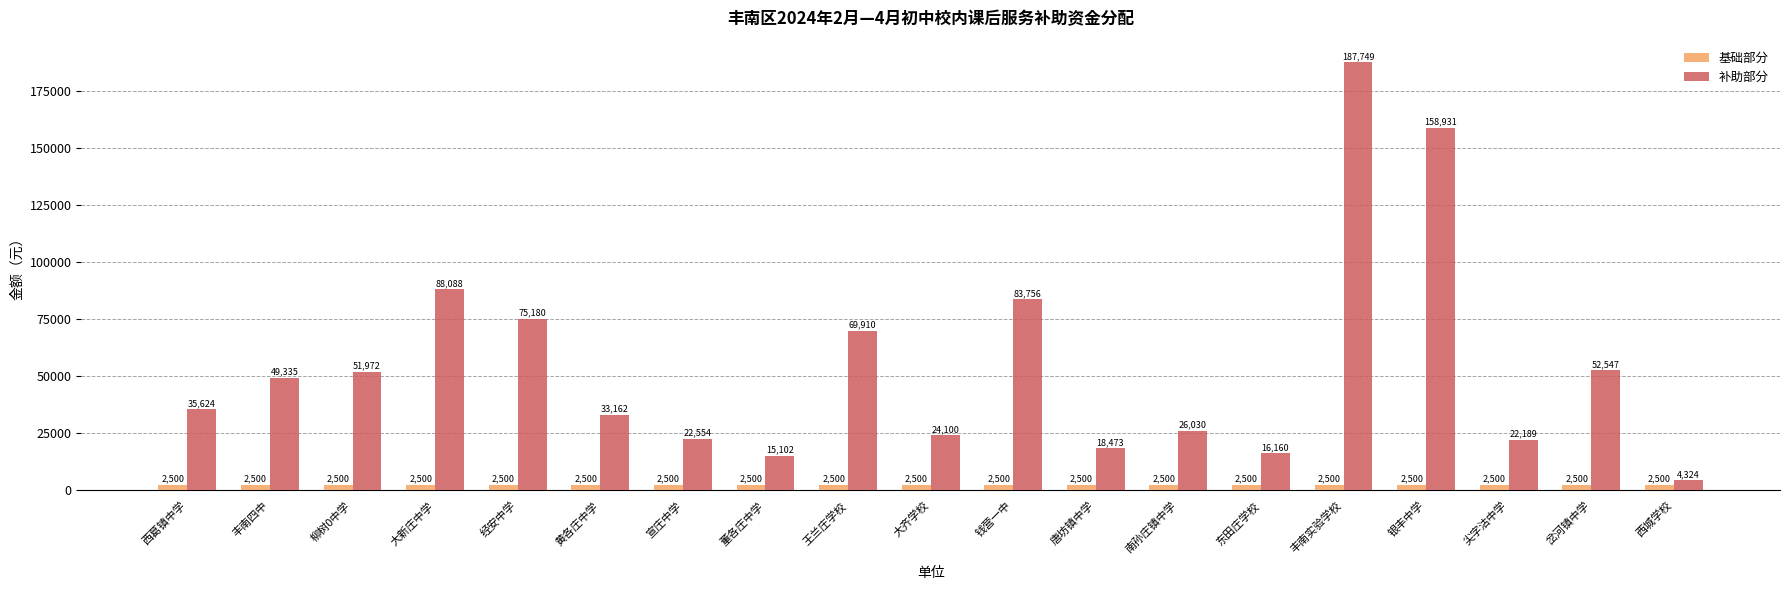

Which series has the largest total across all categories?

补助部分